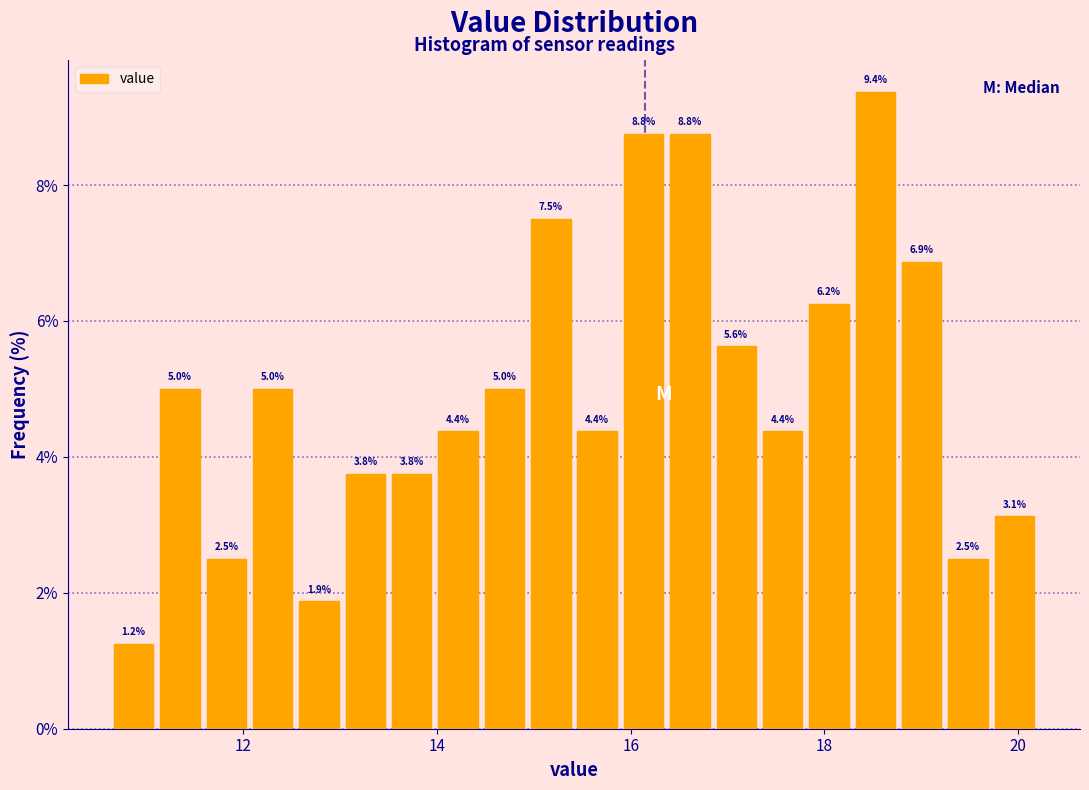

Read against the x-axis, roughly where is the centre of the tallest bar?

18.6